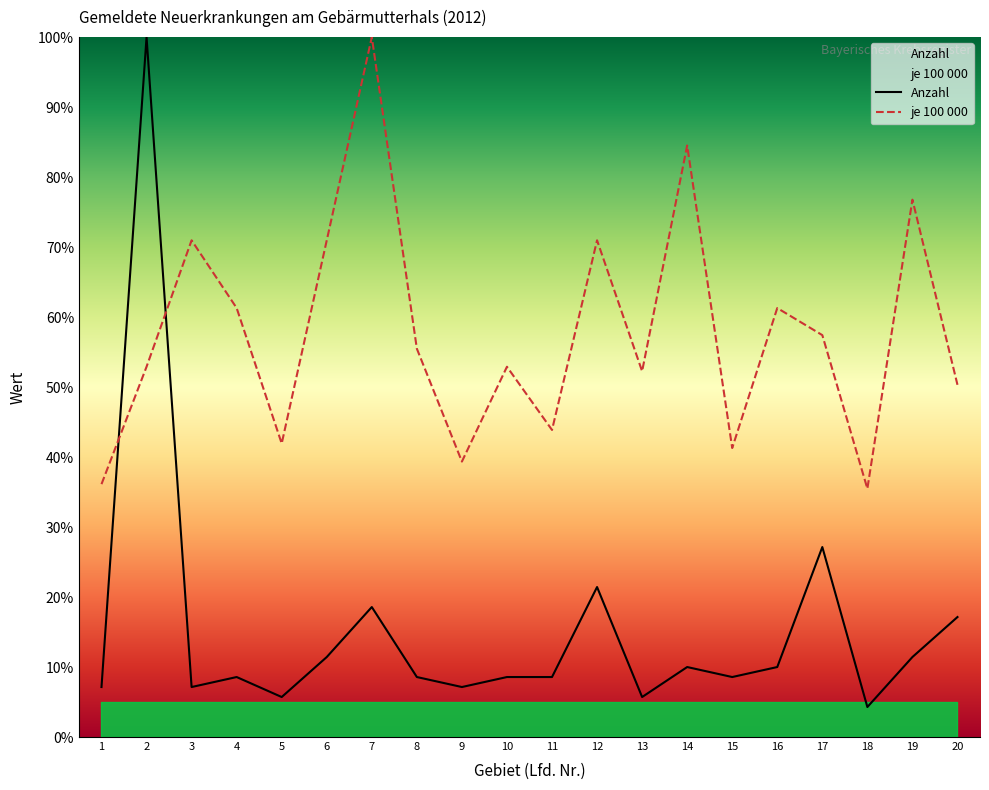

How many values in the Anzahl series are below 8?

6